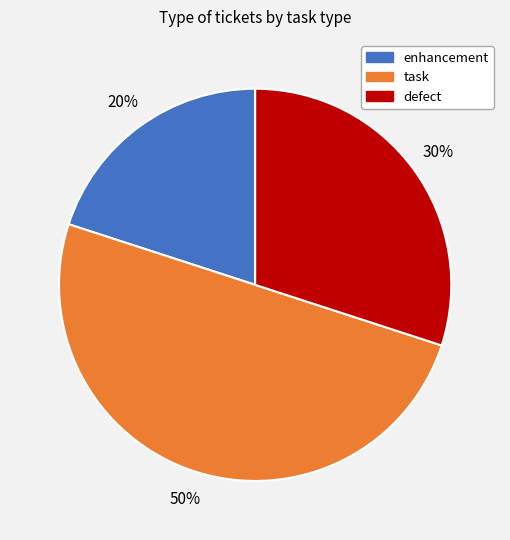

To the nearest percent, what is the difference between the largest and smallest slice percentages?

30%